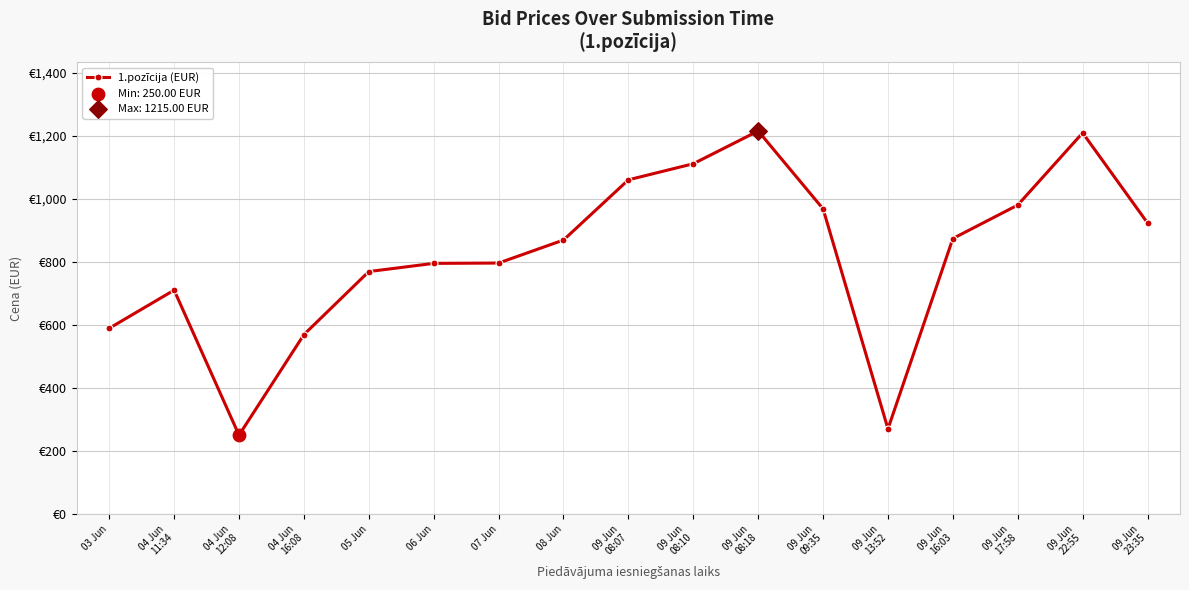

What is the change in value from 06 Jun to 09 Jun
08:10?

+316.0